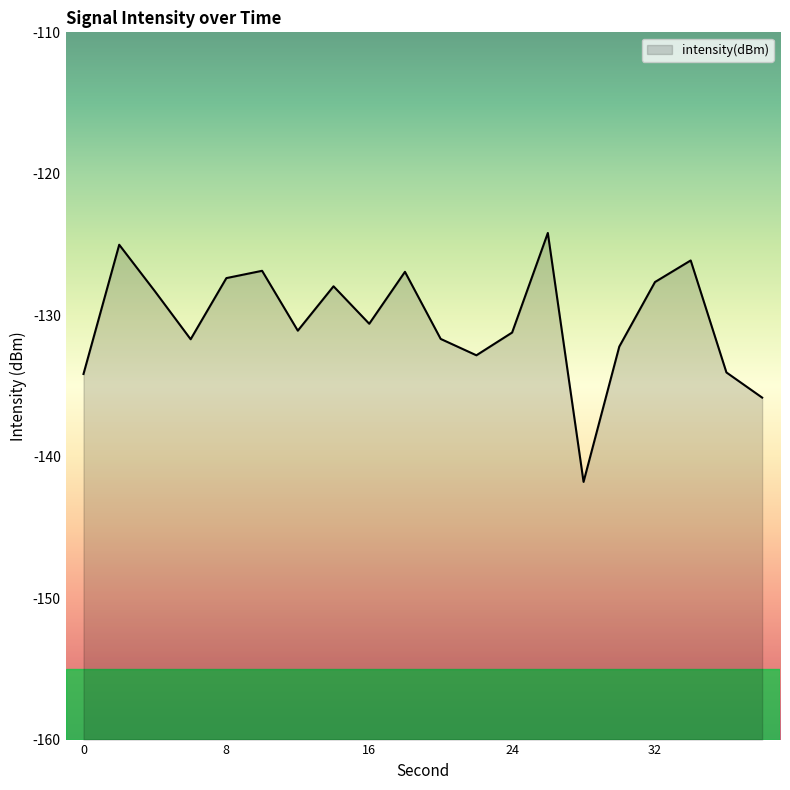

Which has a higher value, 2 or 38?

2